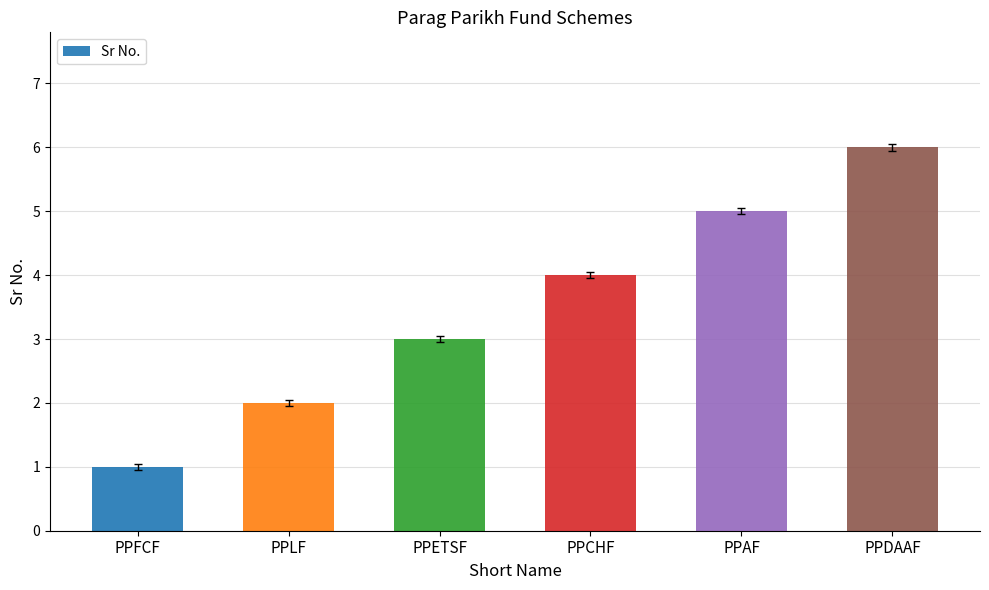

How many bars are there in total?

6